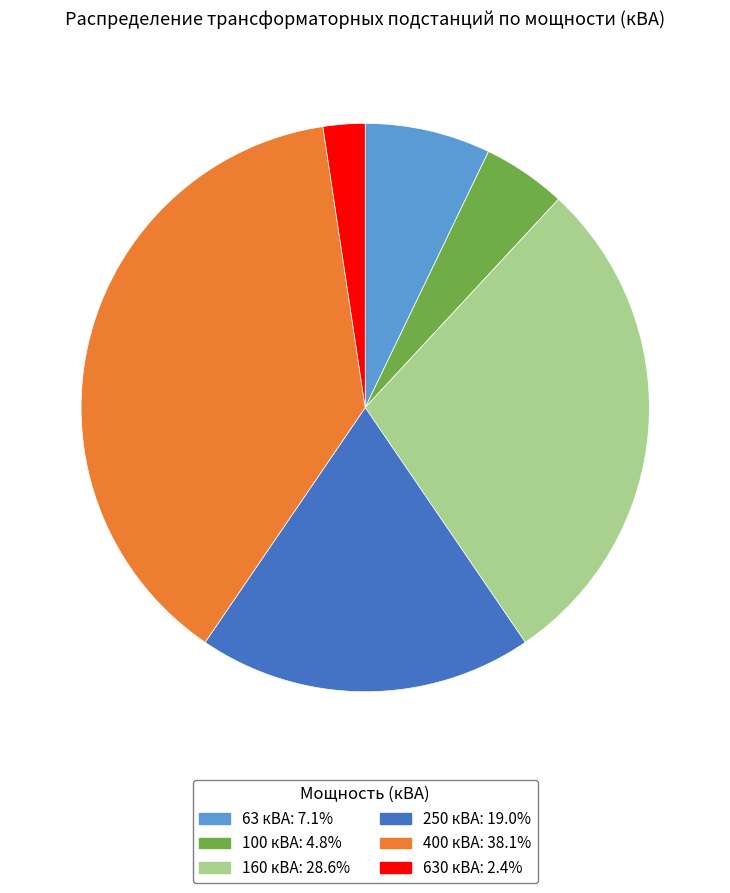

Count the number of slices in the pie.

6